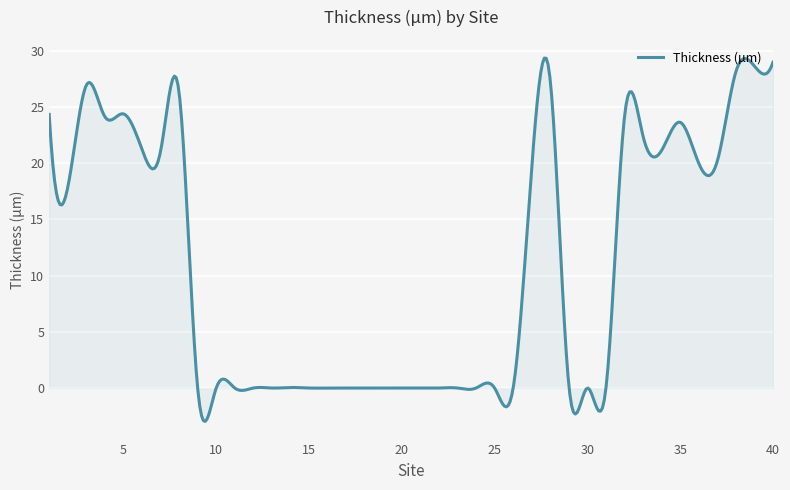

What is the difference between the maximum and minimum values?

32.3